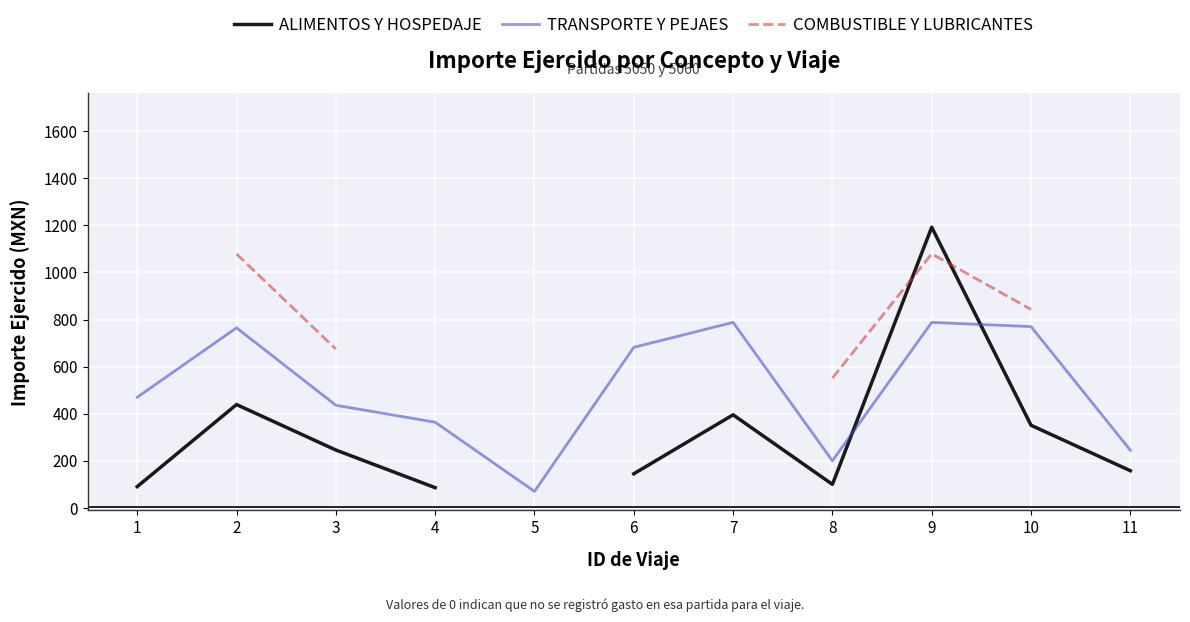

What are all the series names shown in the legend?

ALIMENTOS Y HOSPEDAJE, TRANSPORTE Y PEJAES, COMBUSTIBLE Y LUBRICANTES